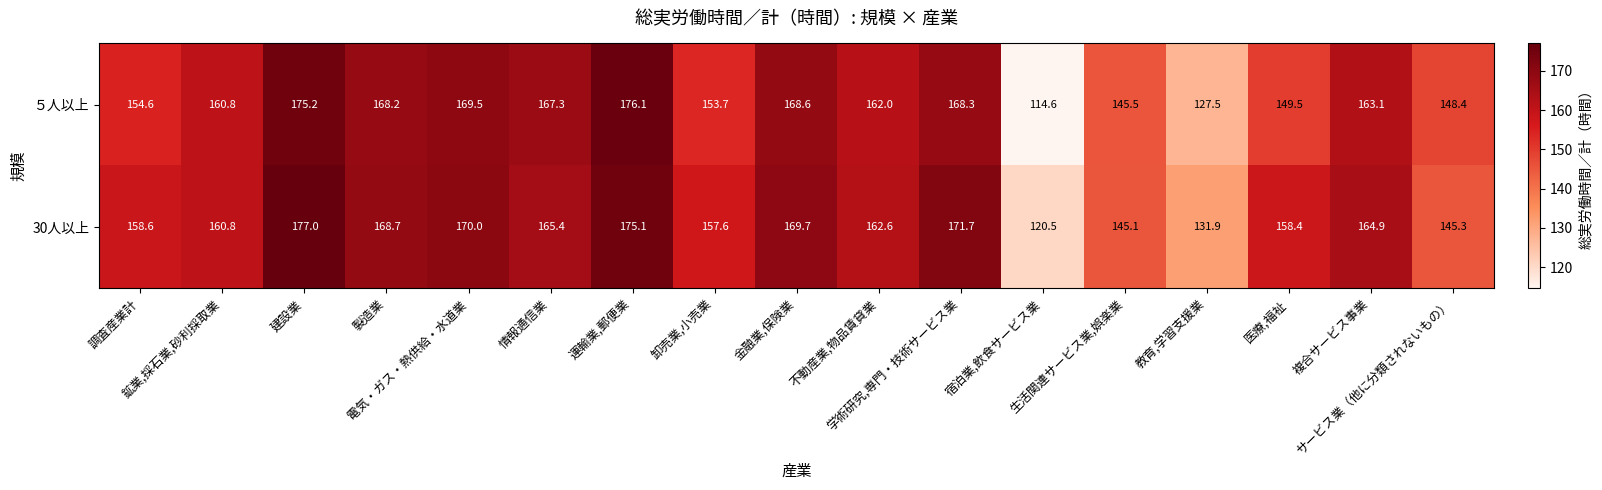

Which series has the widest spread of values?

５人以上